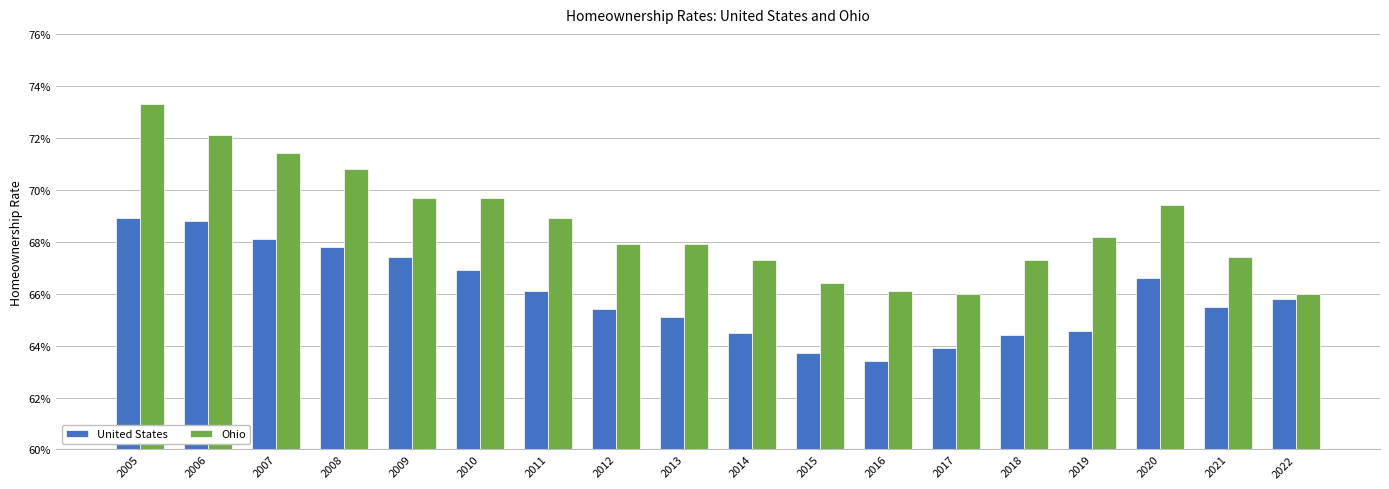

Which series has the largest range (max minus min)?

Ohio